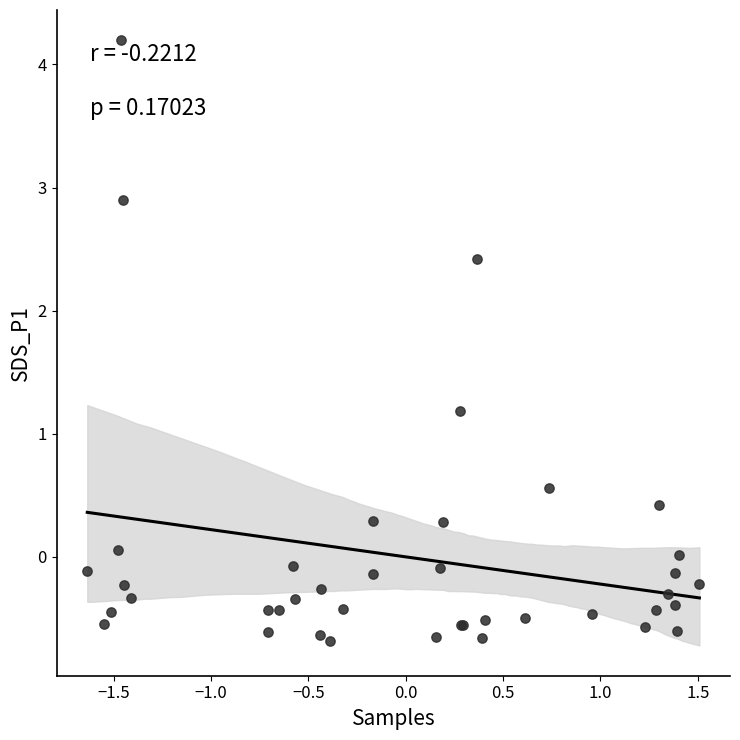

What Y value in the scatter plot is closest to 1?

1.2